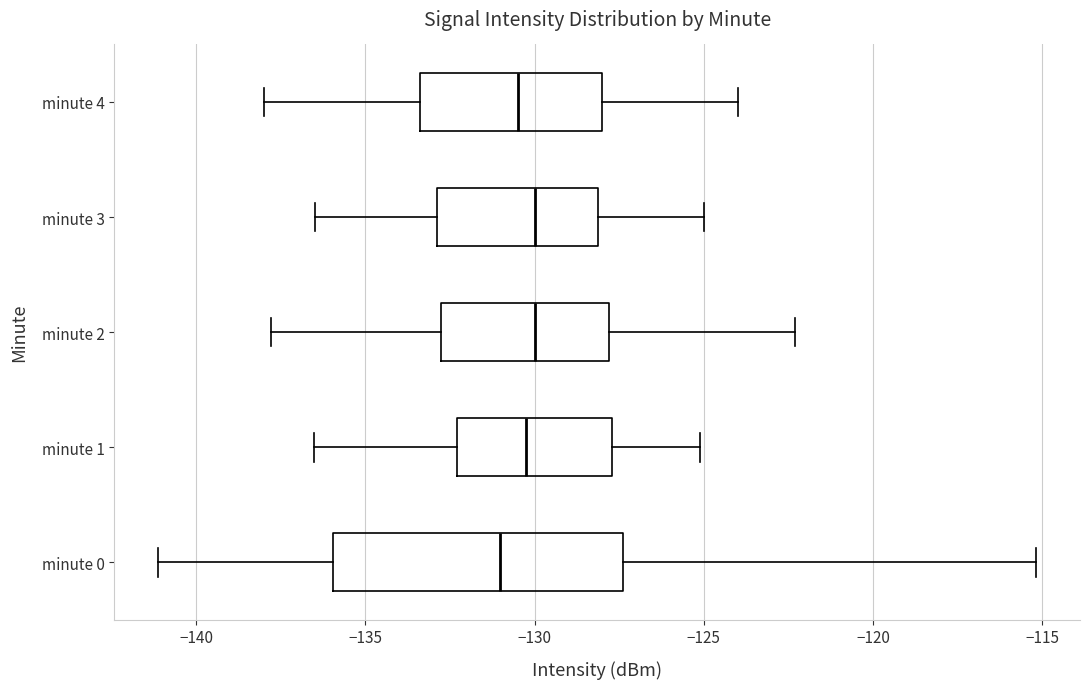

Where does the right whisker of the box for minute 0 end on the x-axis? The values are not printed on the chart, so give them approximately, as read against the axis.

-115.0